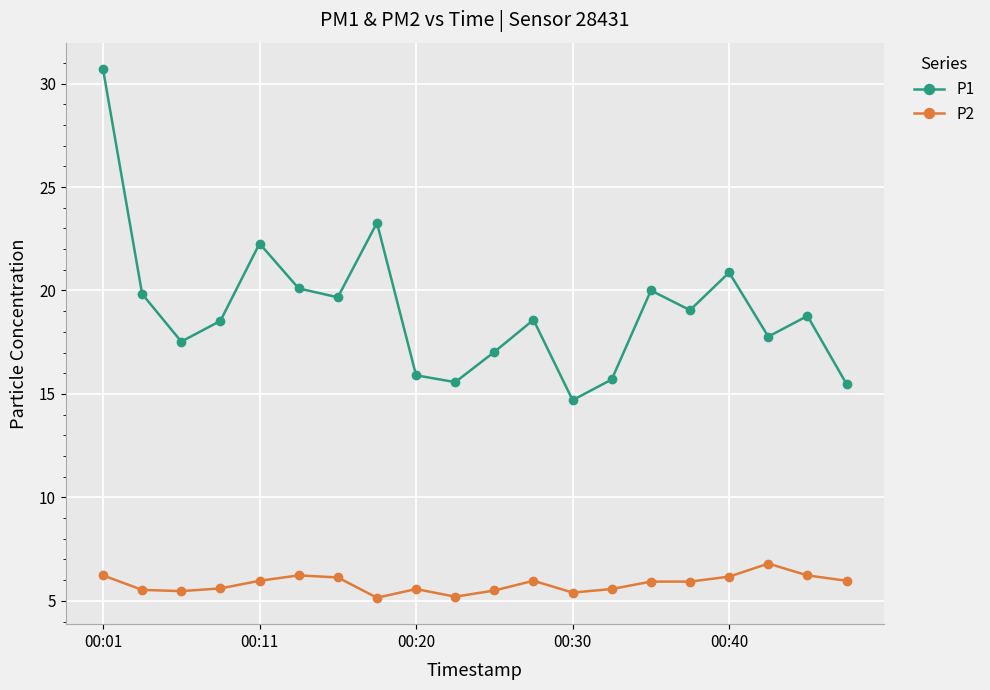

What is the average value of the P1 series?

19.1